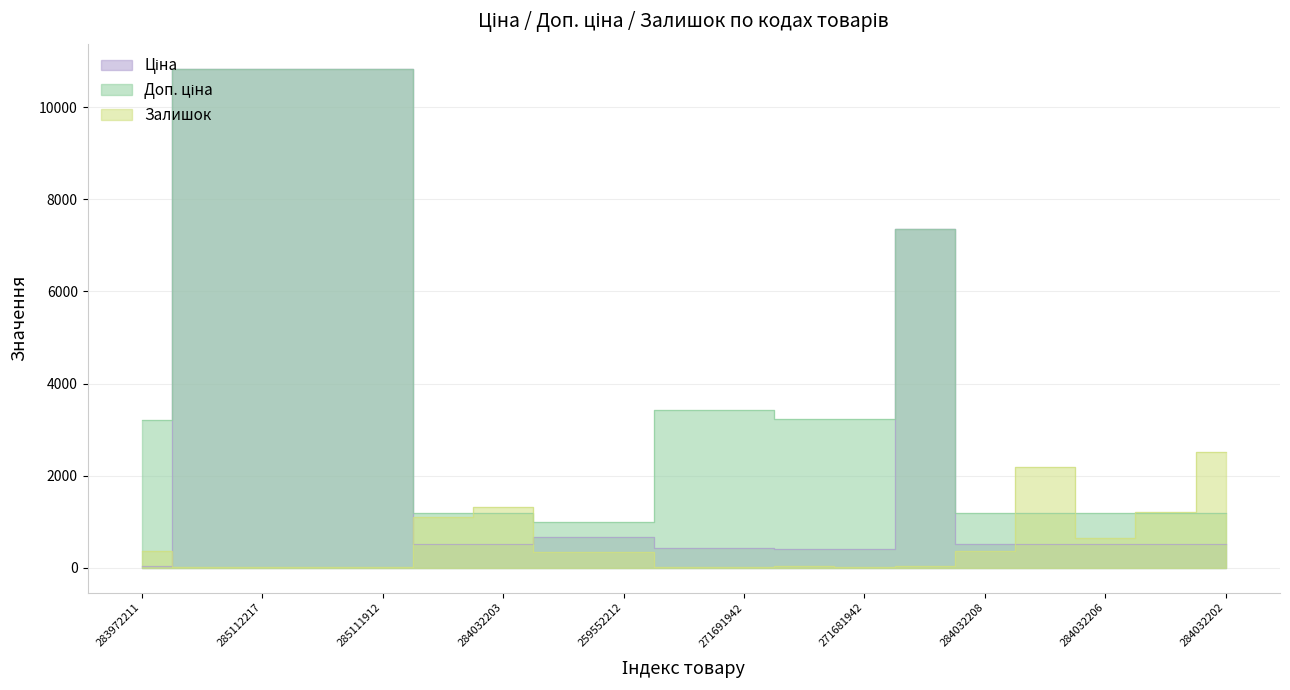

What is the maximum value for Доп. ціна?

10840.1